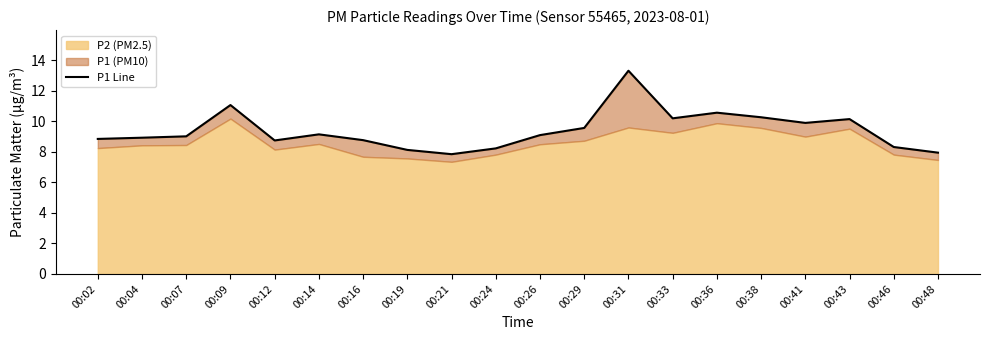

What is the sum of the values at 00:12 and 00:29?

18.3